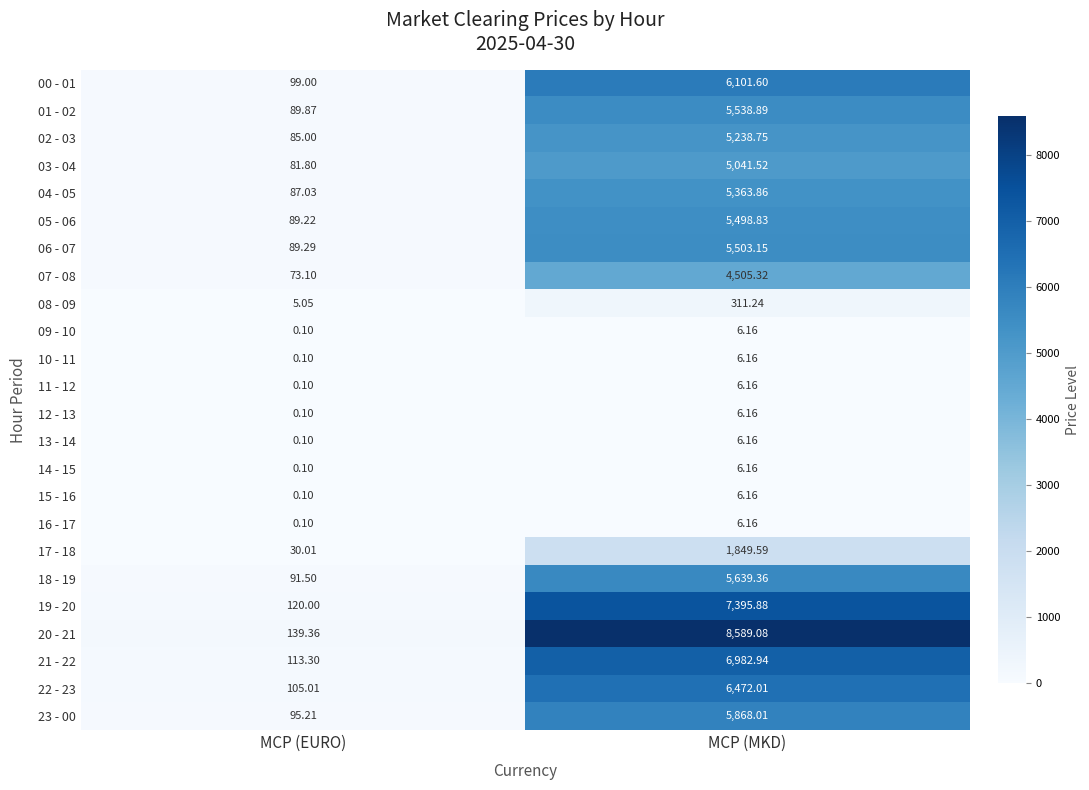

How many data points does each series have?

2